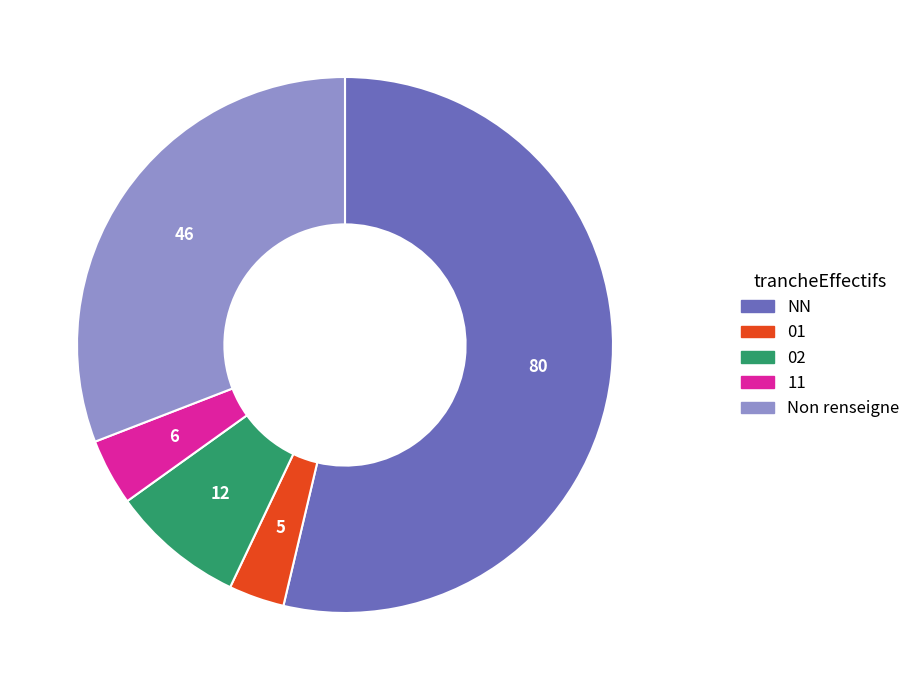

Is there any slice that represents more than half of the pie?

Yes